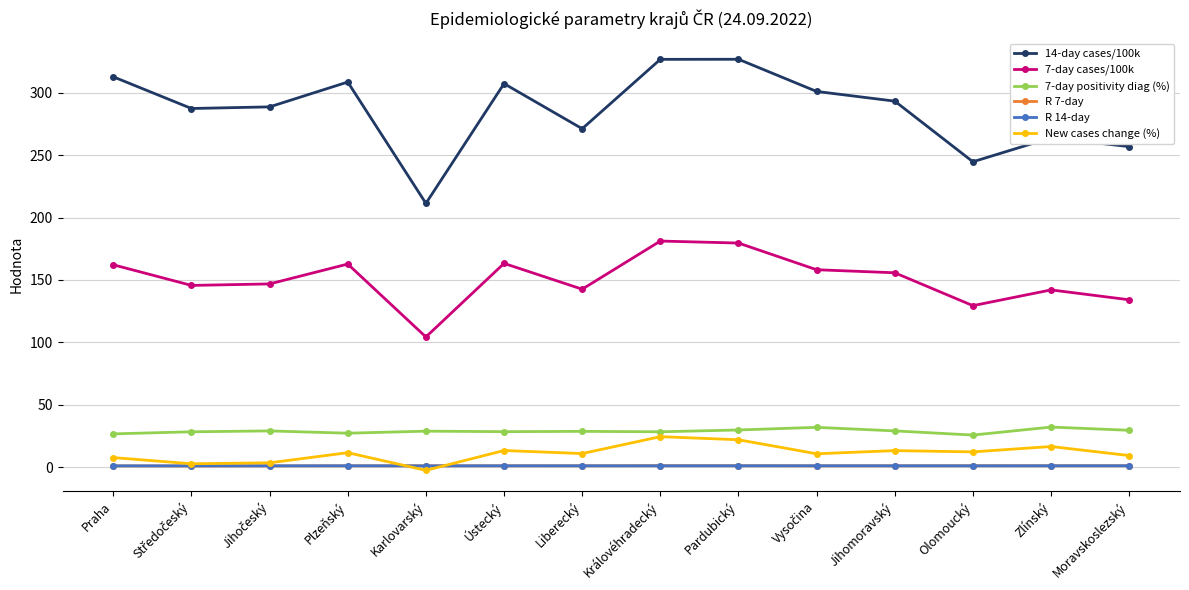

What position from the left is Pardubický?

9